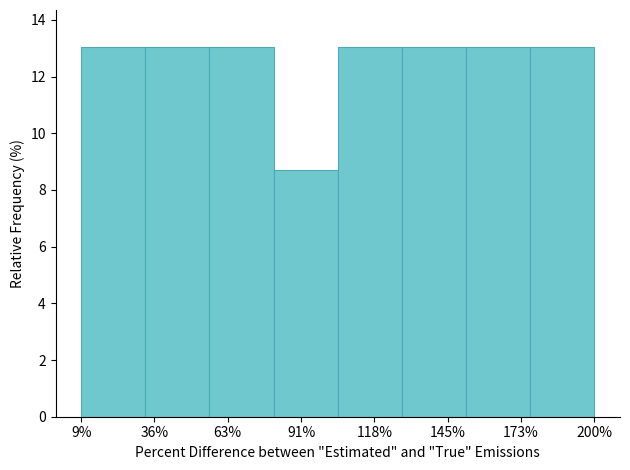

Reading left to right, transcribe all the data shown in this chart.

9%=13.0	36%=13.0	63%=13.0	91%=8.7	118%=13.0	145%=13.0	173%=13.0	200%=13.0